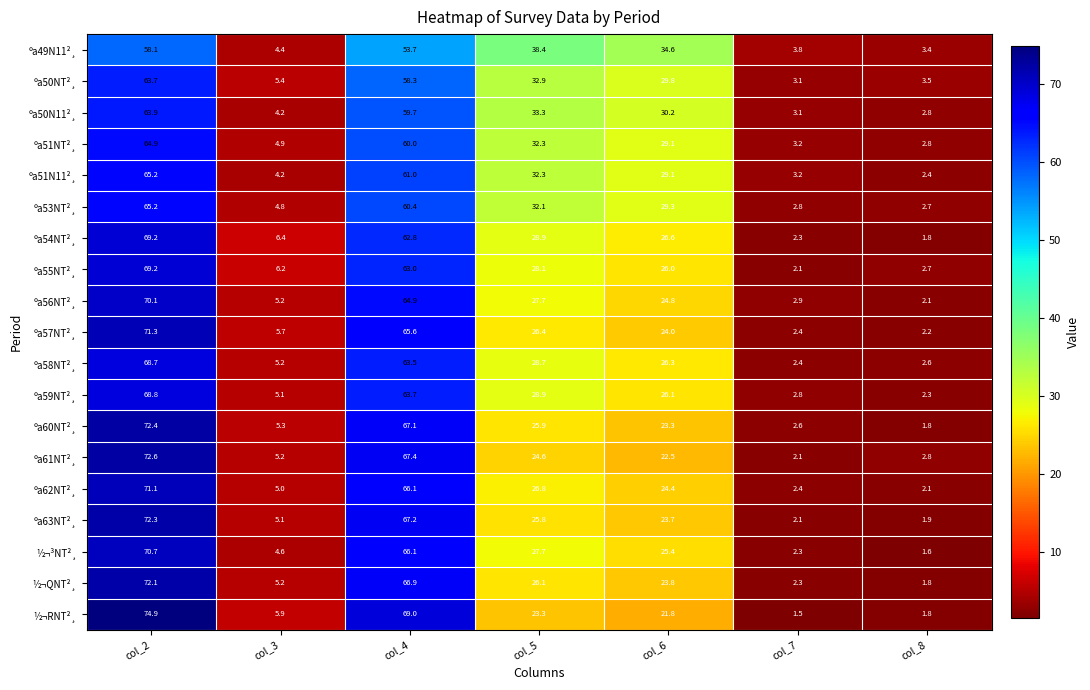

What is the sum of the ½¬³NT²¸ values at col_4 and col_3?

70.7